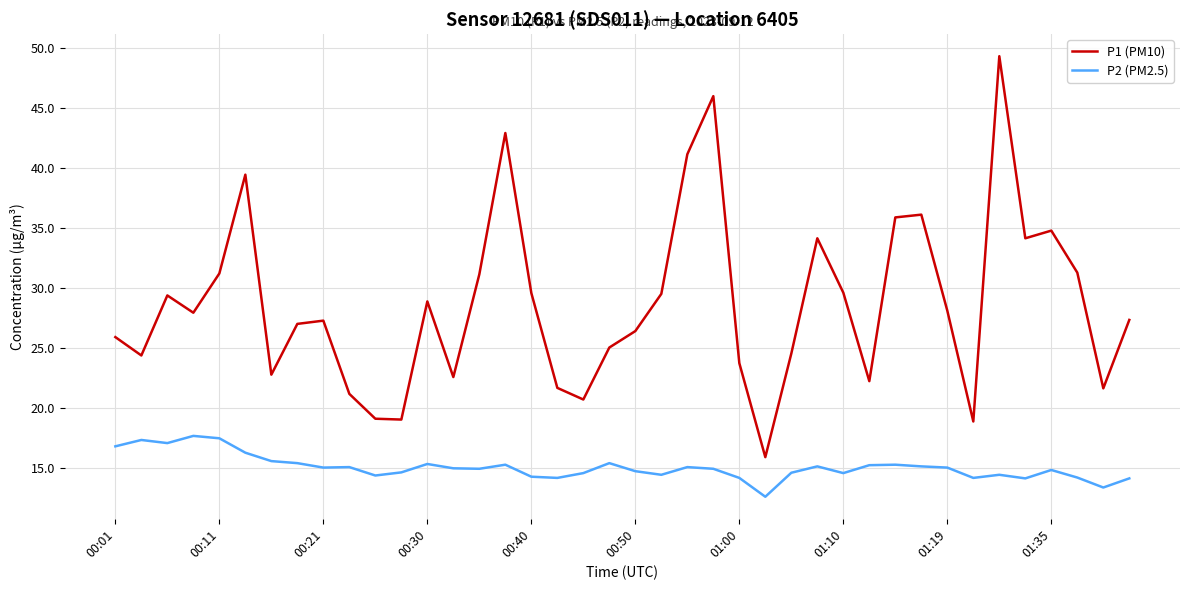

Which series has the largest total across all categories?

P1 (PM10)